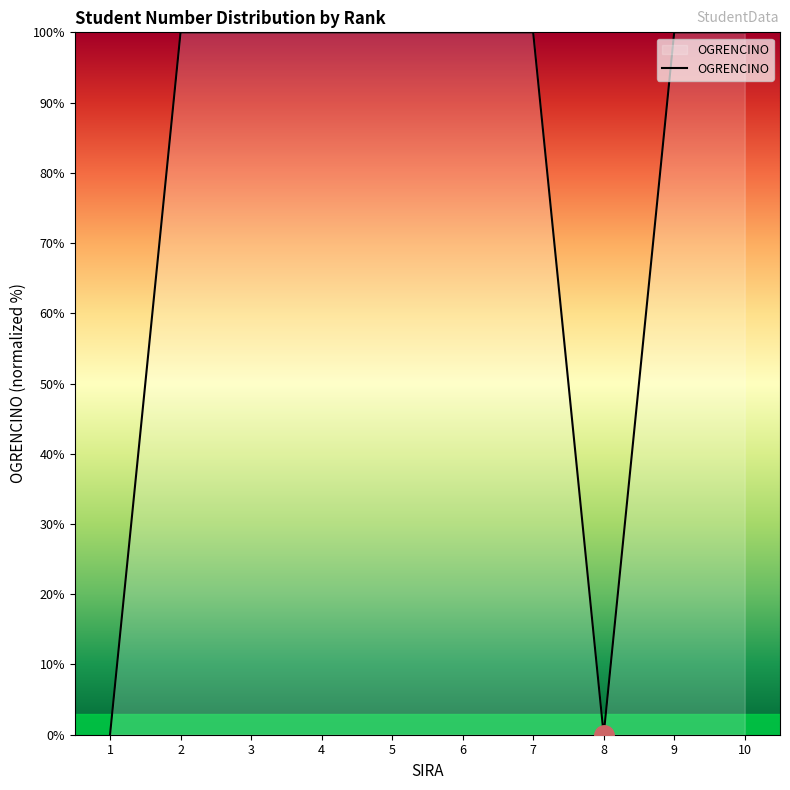

What is the ratio of the value at 4 to the value at 2?

1.0